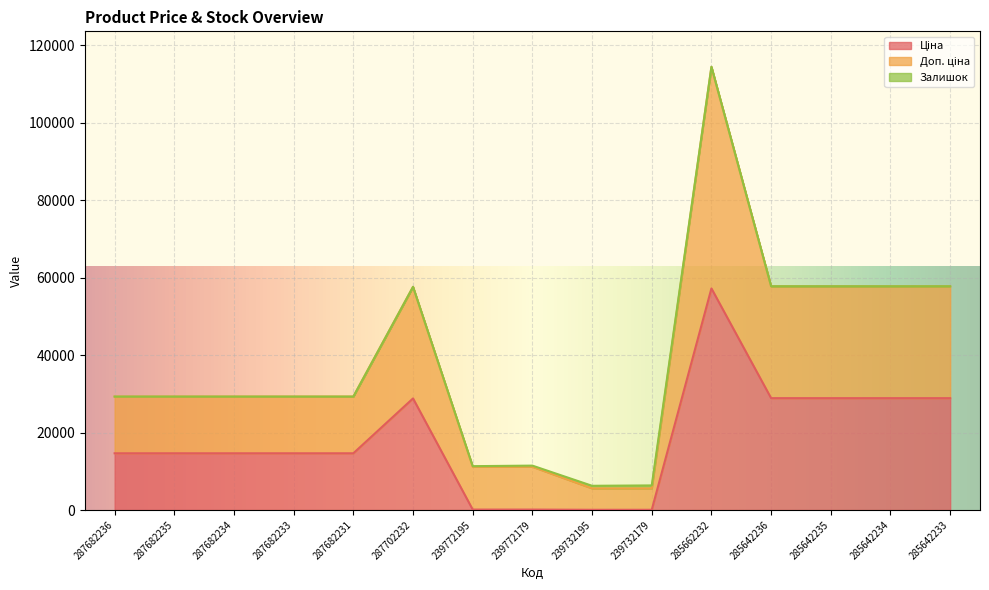

True or false: Доп. ціна has a value of 6253.3 at 239732195.

True